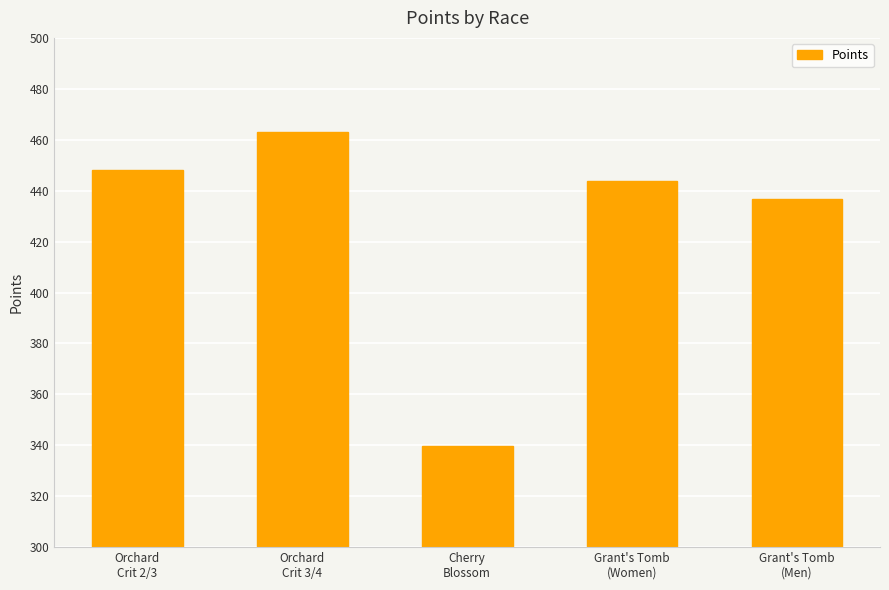

At which category does the chart reach its peak across all series?

Orchard
Crit 3/4